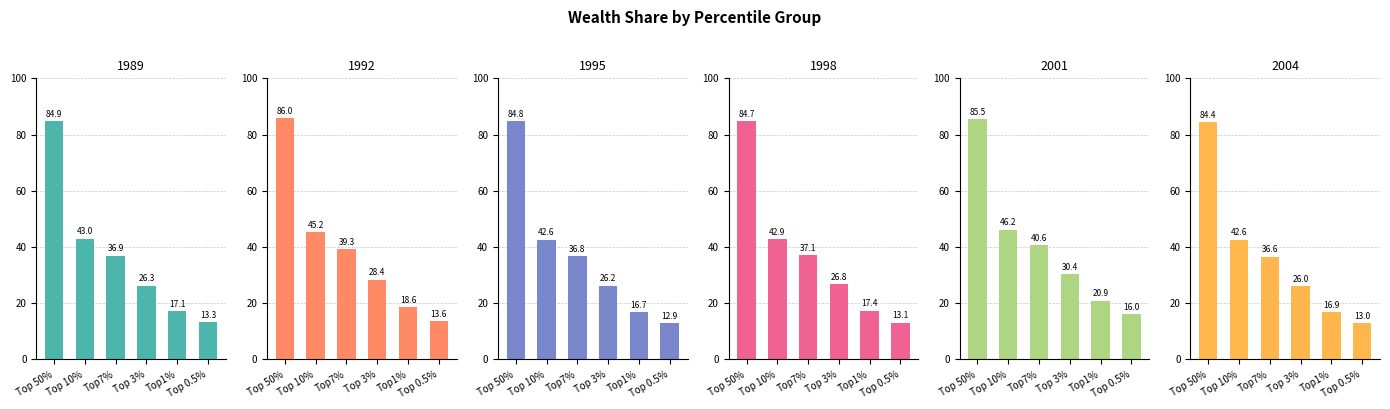

What is the highest value of the 2004 series?

84.4